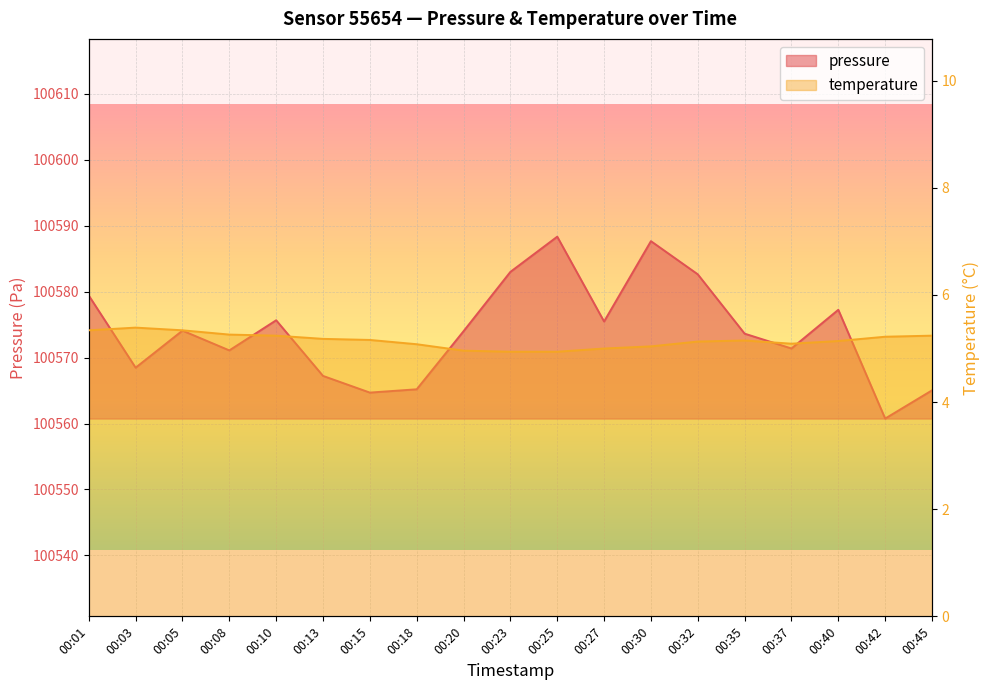

True or false: pressure has more than 1 points higher than both neighbors.

True